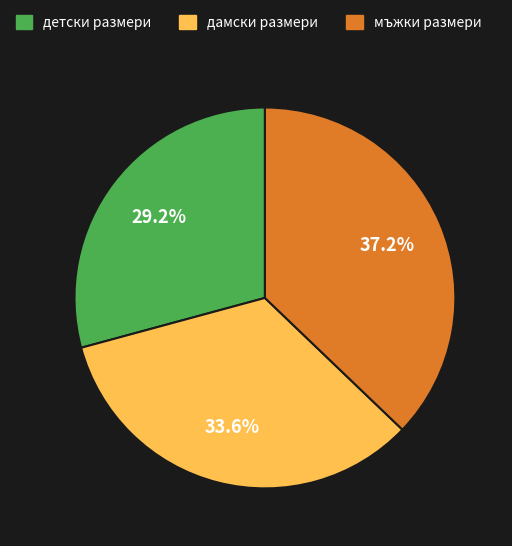

Is there any slice that represents more than half of the pie?

No